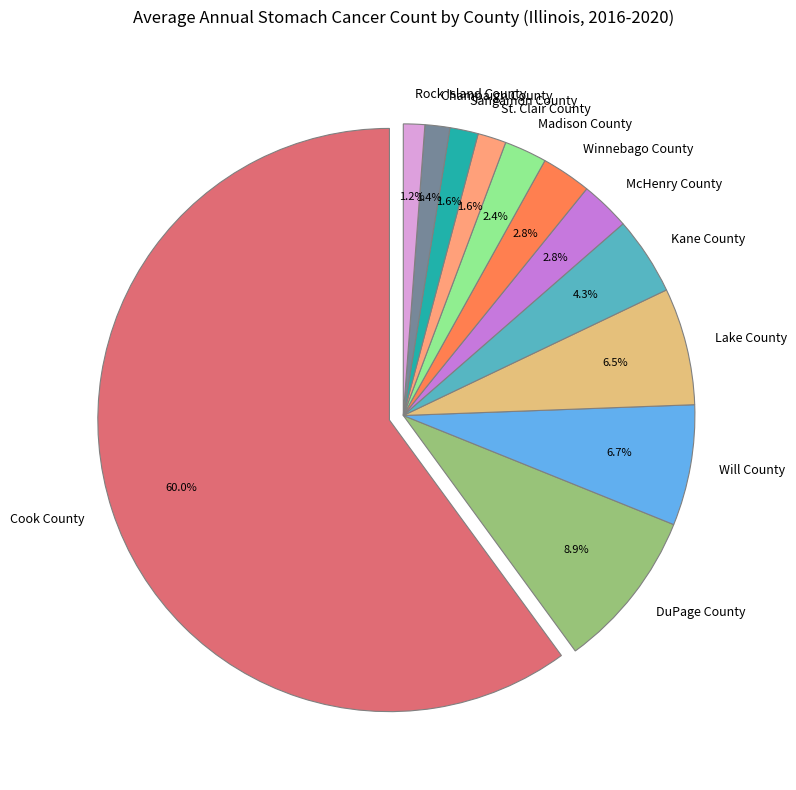

What is the change in value from Kane County to Champaign County?

-15